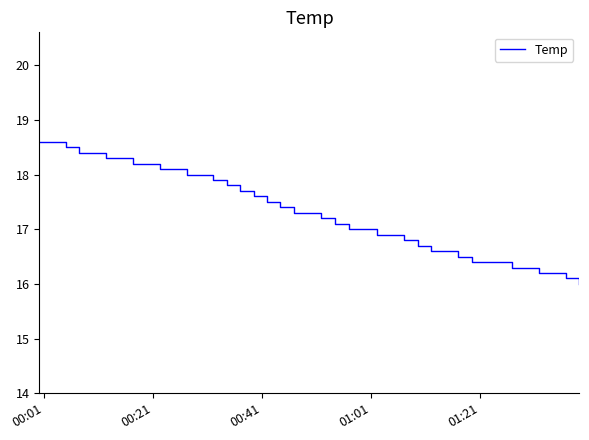

What is the smallest value displayed?

16.0